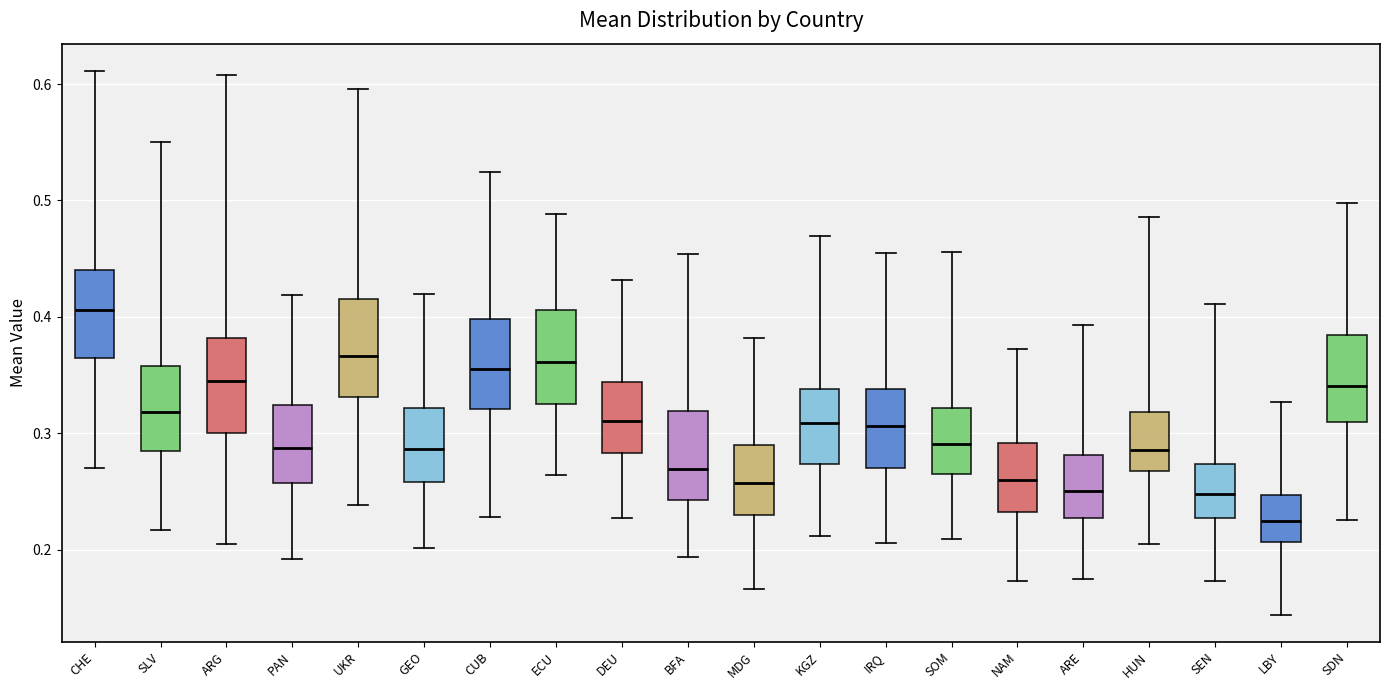

Which box's median line is the lowest?

LBY